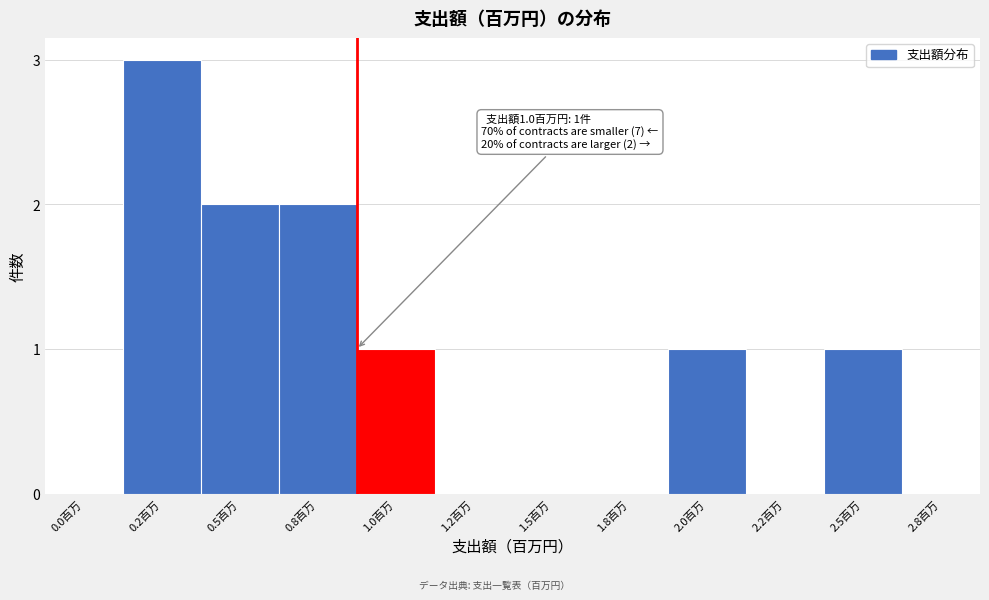

Reading left to right, extract all data points from this chart.

0.0百万=0	0.2百万=3	0.5百万=2	0.8百万=2	1.0百万=1	1.2百万=0	1.5百万=0	1.8百万=0	2.0百万=1	2.2百万=0	2.5百万=1	2.8百万=0